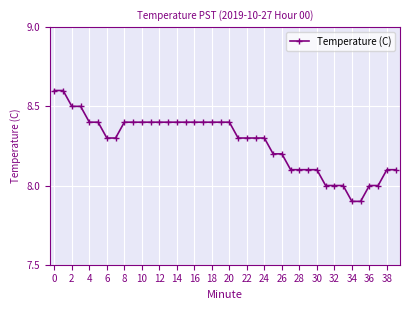

Reading left to right, transcribe all the data shown in this chart.

8.6	8.6	8.5	8.5	8.4	8.4	8.3	8.3	8.4	8.4	8.4	8.4	8.4	8.4	8.4	8.4	8.4	8.4	8.4	8.4	8.4	8.3	8.3	8.3	8.3	8.2	8.2	8.1	8.1	8.1	8.1	8.0	8.0	8.0	7.9	7.9	8.0	8.0	8.1	8.1